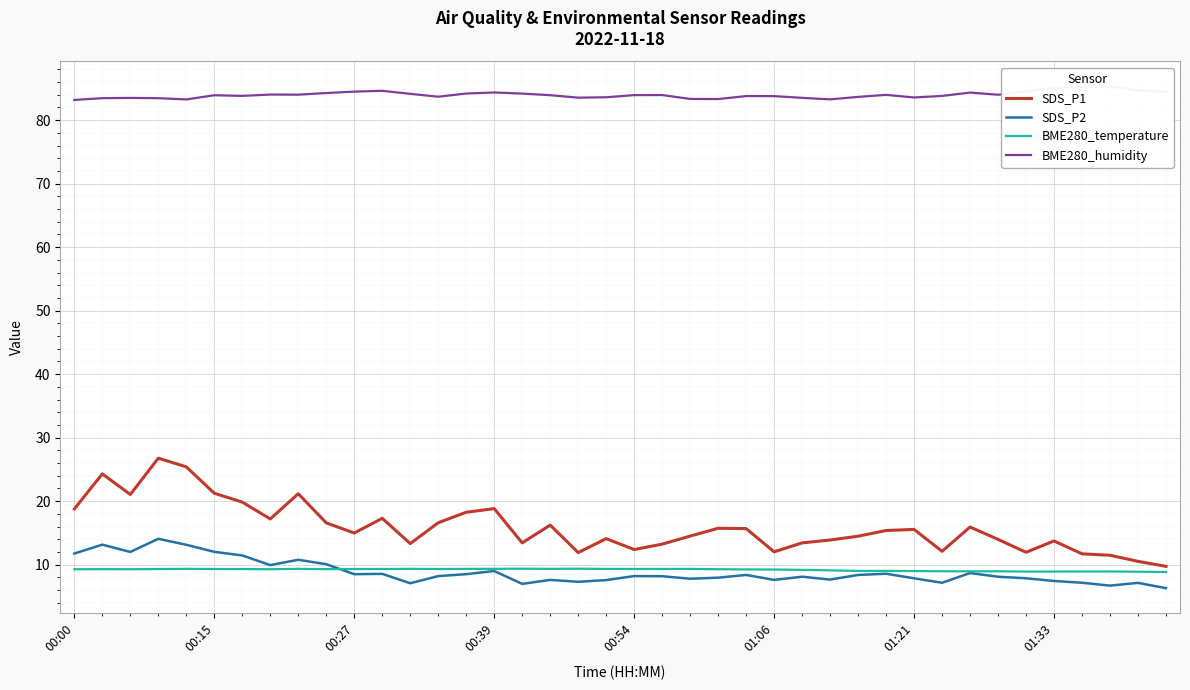

At how many categories does at least one series exceed 59?

40